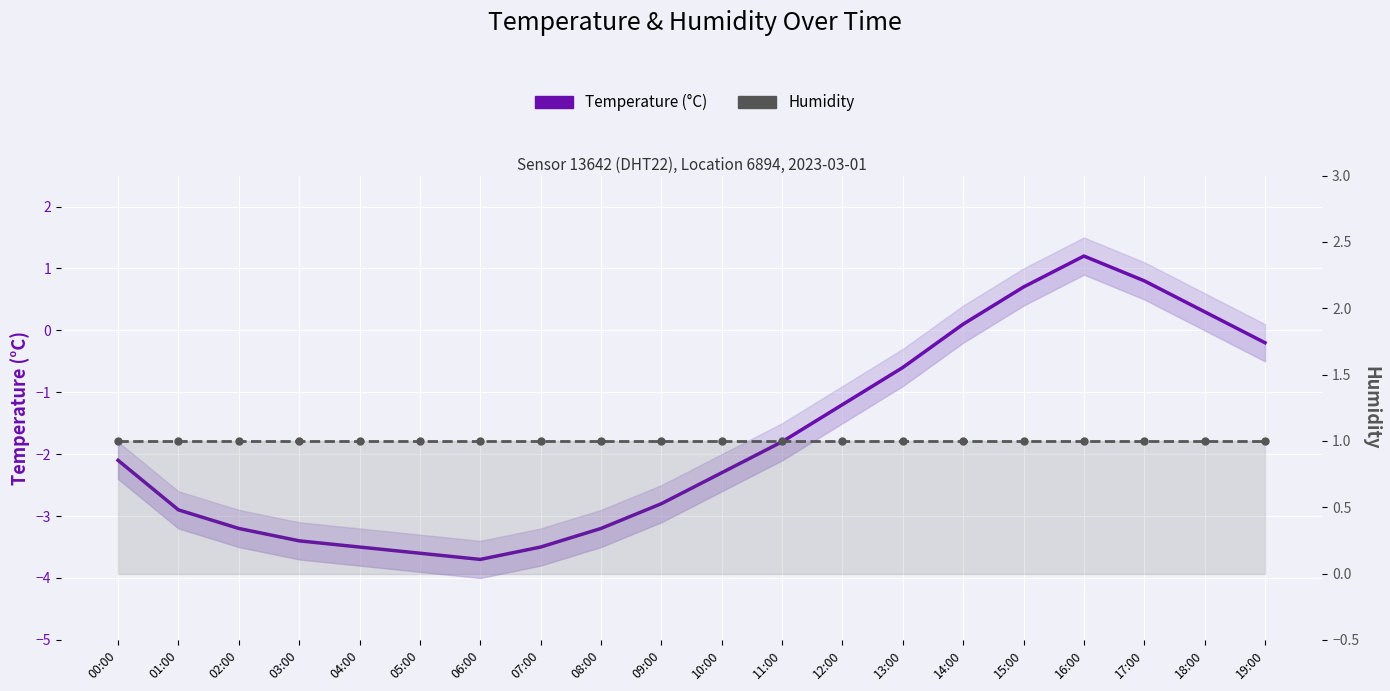

What is the sum of the Temperature (°C) values at 04:00 and 19:00?

-3.7